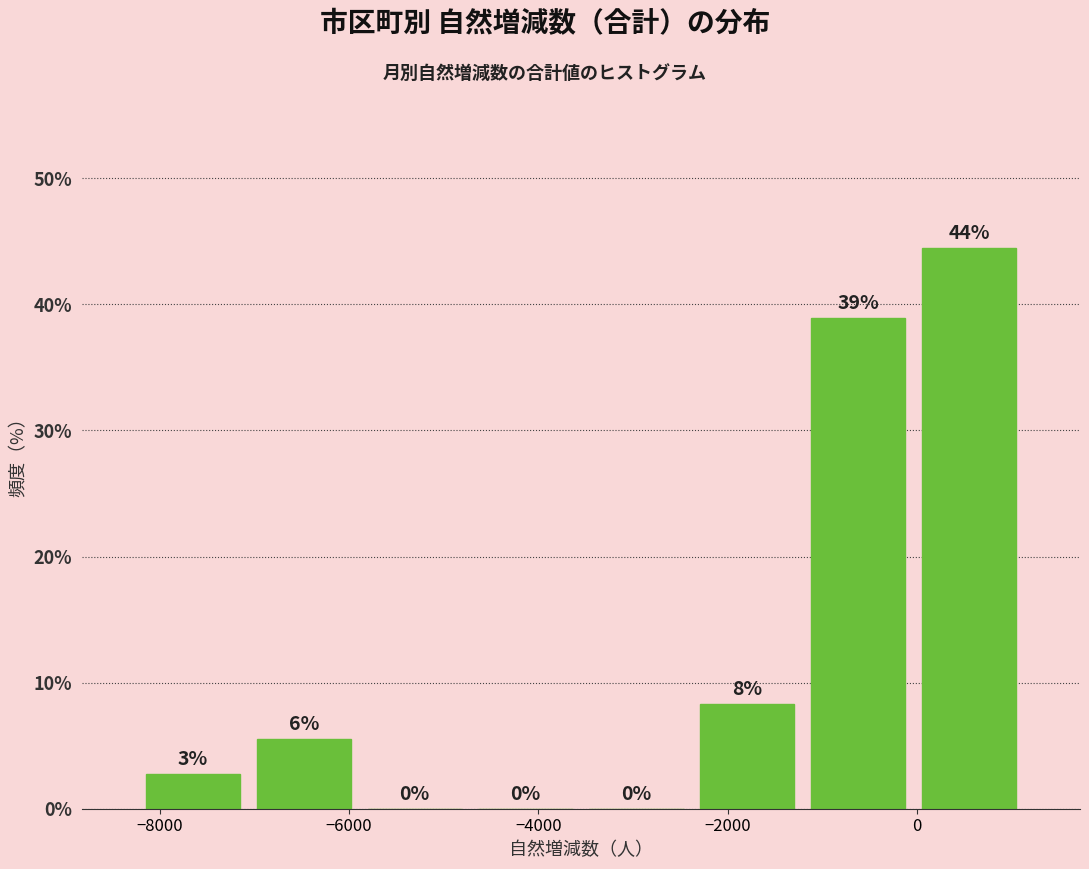

Which range on the x-axis has the tallest bar?

0 to 1200